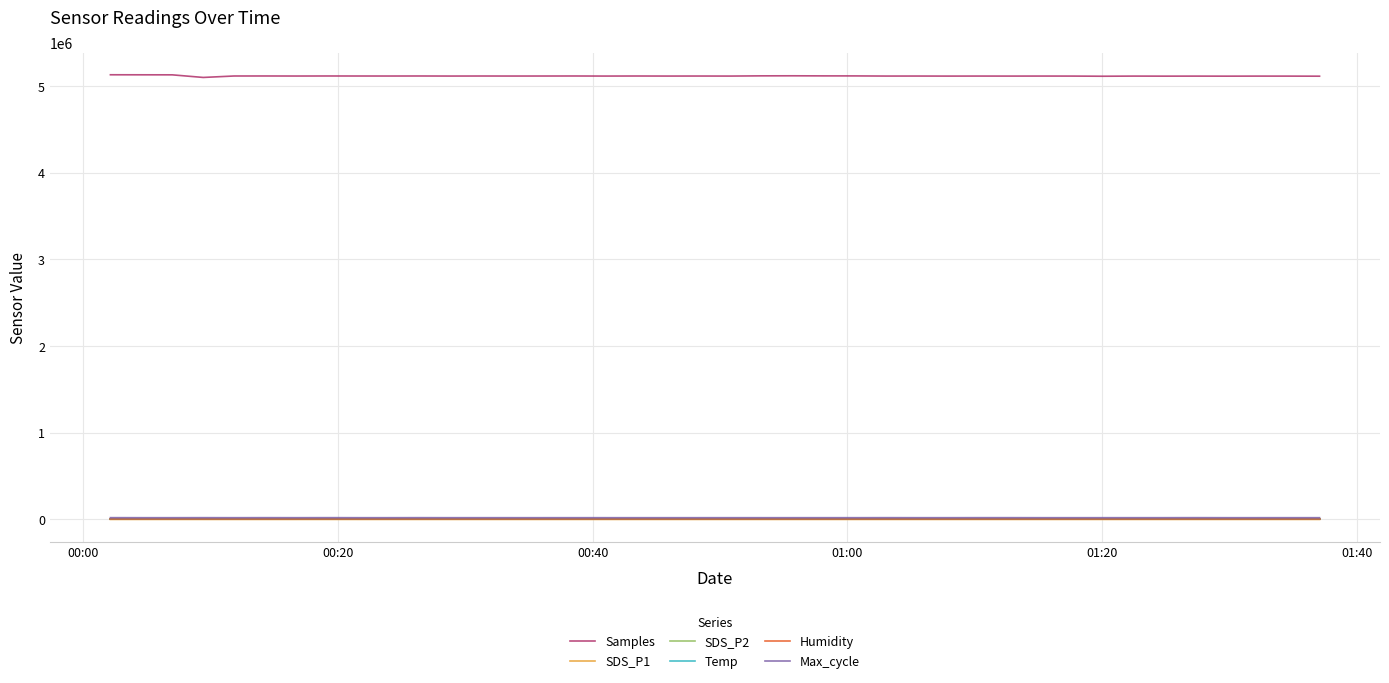

Which series has the largest range (max minus min)?

Samples